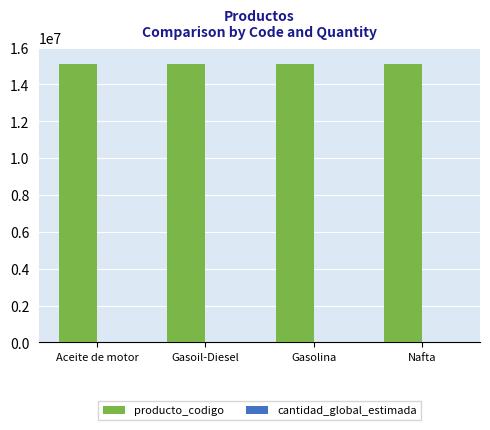

The value of producto_codigo at Nafta is 6615407. True or false?

False